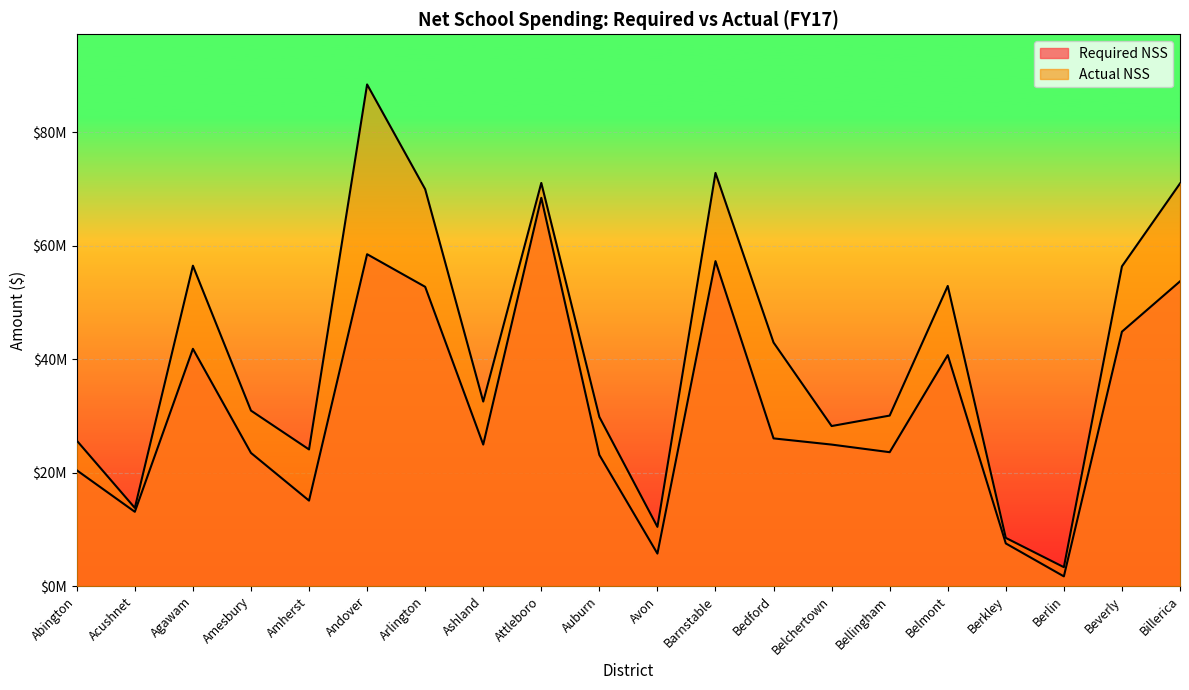

Reading left to right, extract all data points from this chart.

Required NSS: 20423226	13101618	41841735	23484900	15075059	58523208	52773808	24958579	68466287	23125006	5736312	57300645	26046670	24955983	23614134	40728661	7525571	1717598	44865121	53735129
Actual NSS: 25655945	13789567	56496387	30947560	24095377	88454710	69989280	32541261	71087780	29827715	10446284	72856261	42950786	28225260	30069230	52925356	8503276	3339748	56380475	70994653